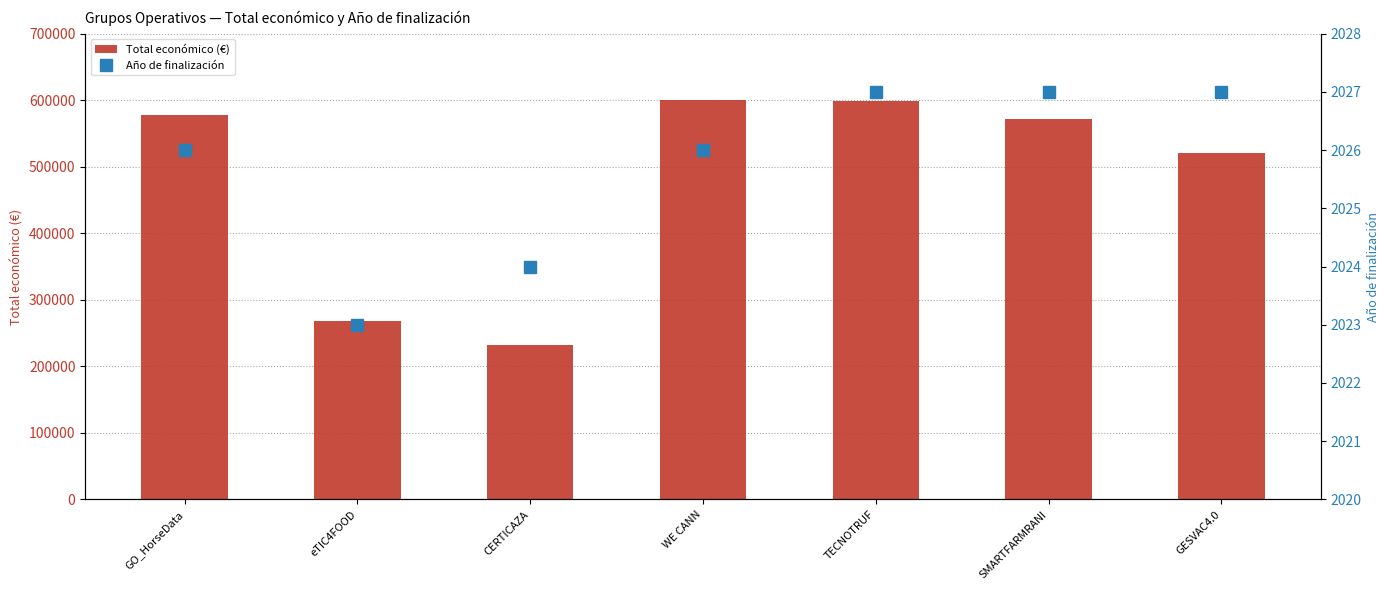

List the labels in order of Año de finalización value, smallest first.

eTIC4FOOD, CERTICAZA, GO_HorseData, WE CANN, TECNOTRUF, SMARTFARMRANI, GESVAC4.0